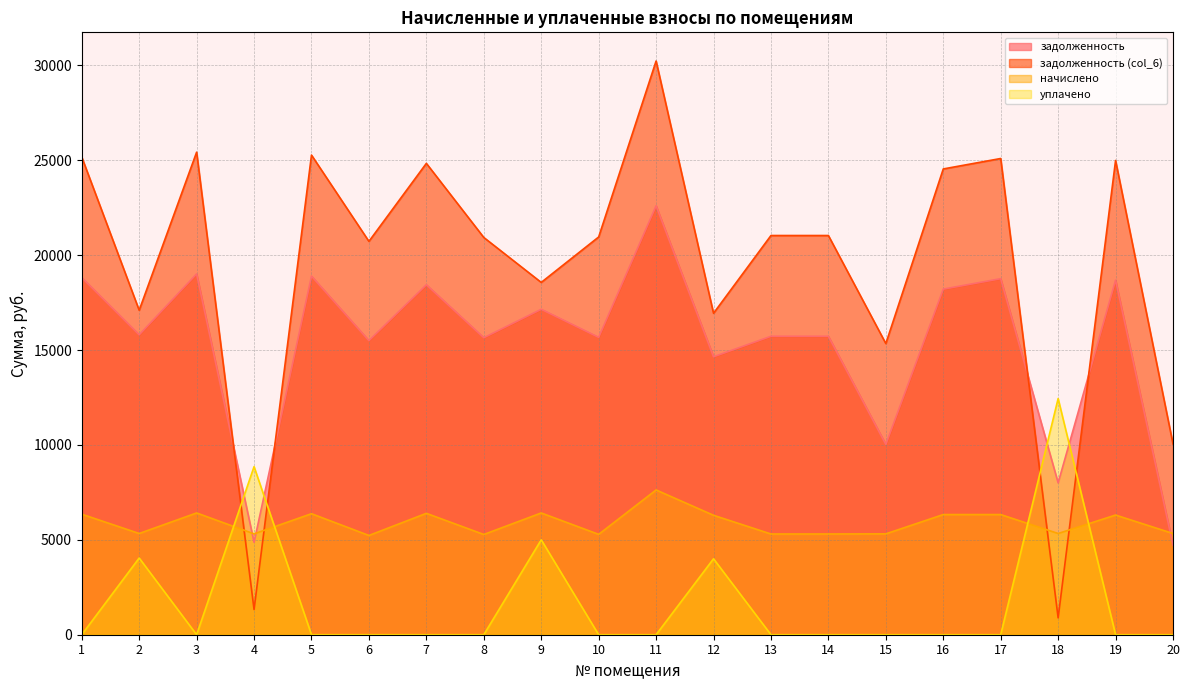

True or false: уплачено has more than 1 interior local peaks.

True